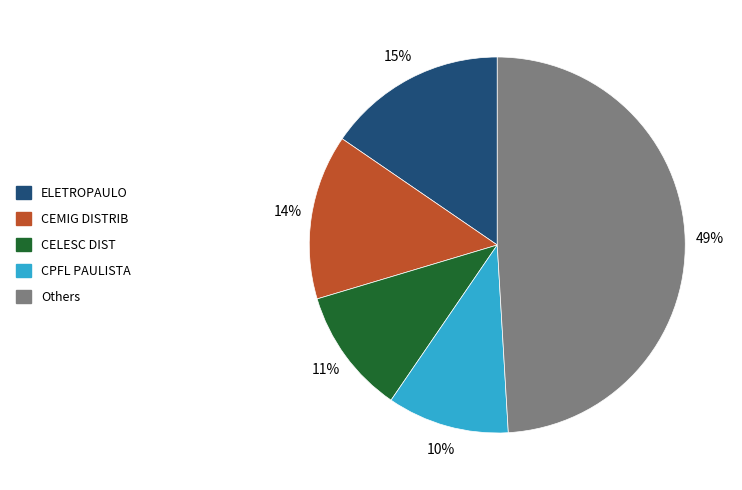

Is there a majority slice in this chart?

No